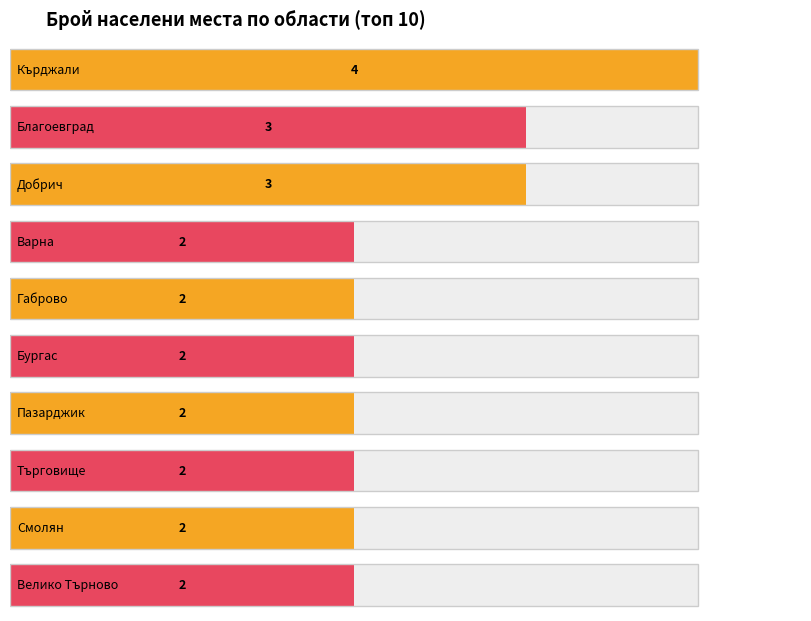

How many data points does each series have?

10